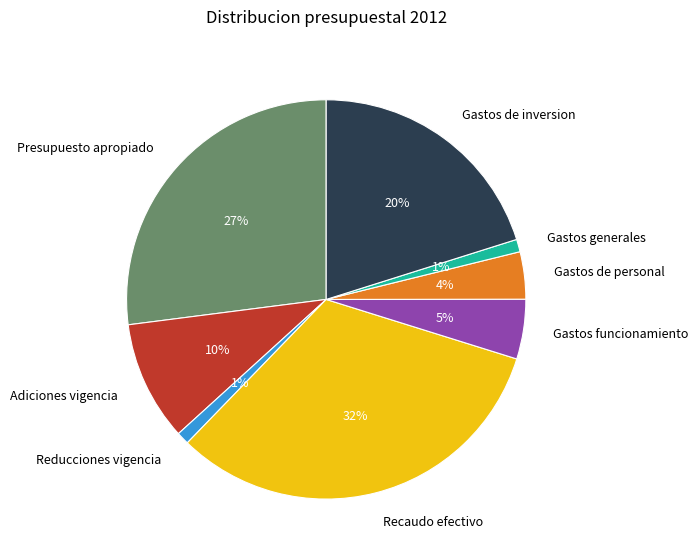

Count the number of slices in the pie.

8